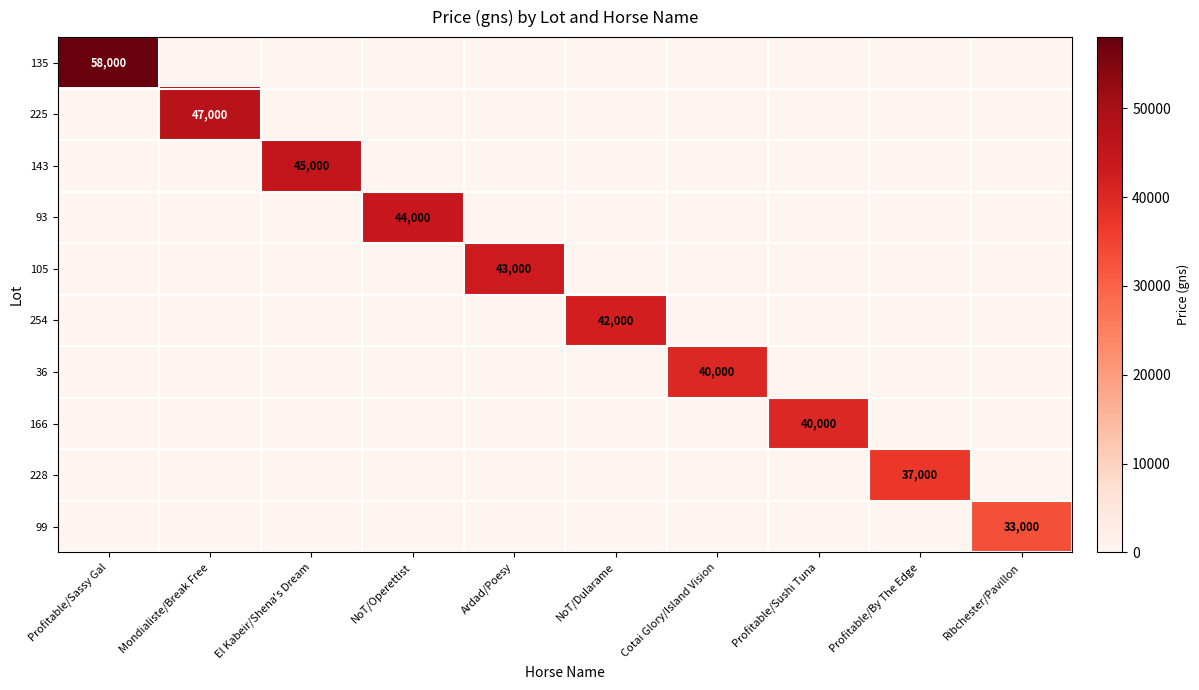

What is the maximum value for 228?

37000